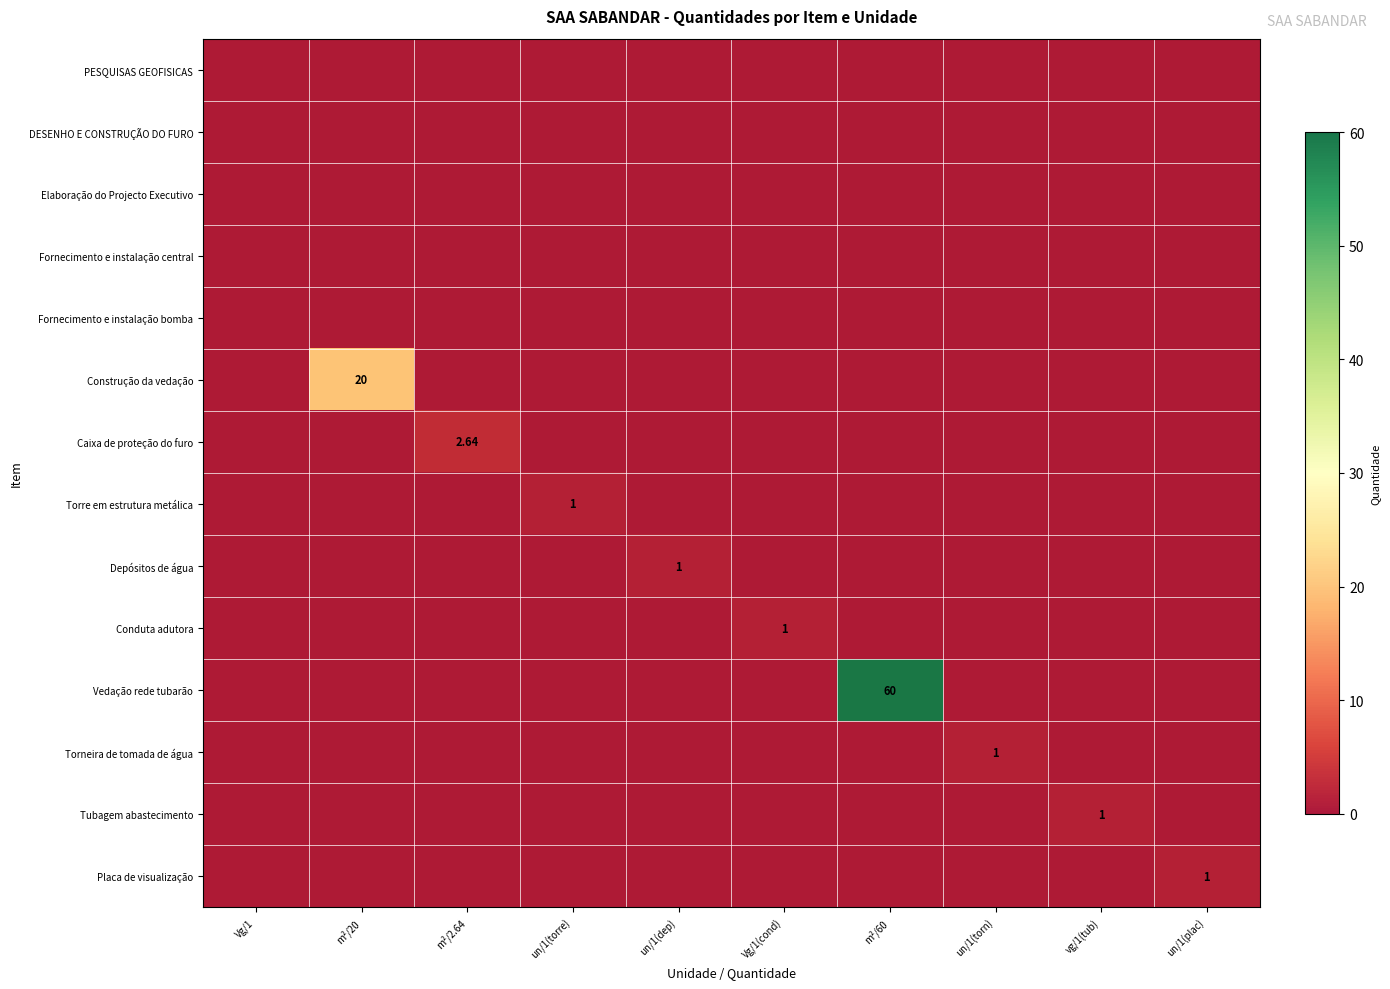

Rank the categories by Conduta adutora value from highest to lowest.

Vg/1(cond), Vg/1, m²/20, m²/2.64, un/1(torre), un/1(dep), m²/60, un/1(torn), vg/1(tub), un/1(plac)